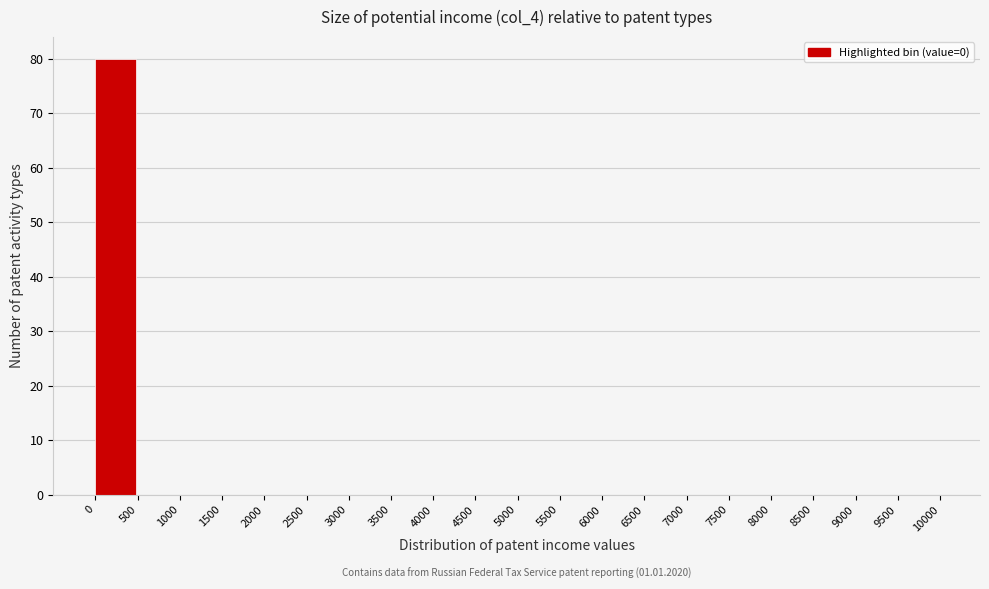

Over which range of the x-axis is the bar tallest?

0 to 500